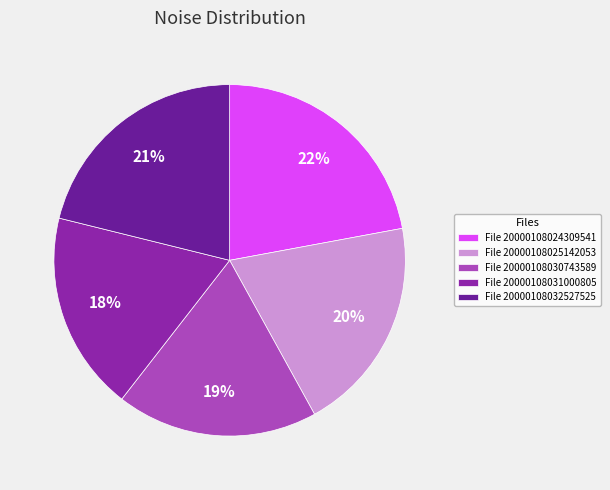

To the nearest percent, what percentage of the pie is File 20000108032527525?

21%